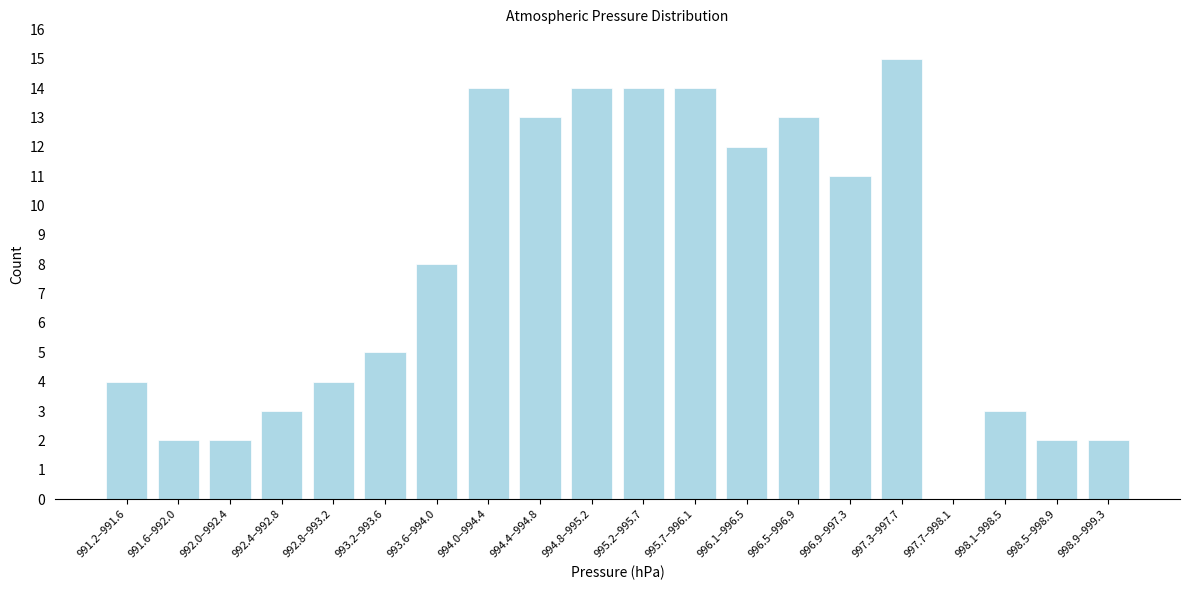

Reading left to right, what are all the values shown in this chart?

991.2–991.6=4	991.6–992.0=2	992.0–992.4=2	992.4–992.8=3	992.8–993.2=4	993.2–993.6=5	993.6–994.0=8	994.0–994.4=14	994.4–994.8=13	994.8–995.2=14	995.2–995.7=14	995.7–996.1=14	996.1–996.5=12	996.5–996.9=13	996.9–997.3=11	997.3–997.7=15	997.7–998.1=0	998.1–998.5=3	998.5–998.9=2	998.9–999.3=2